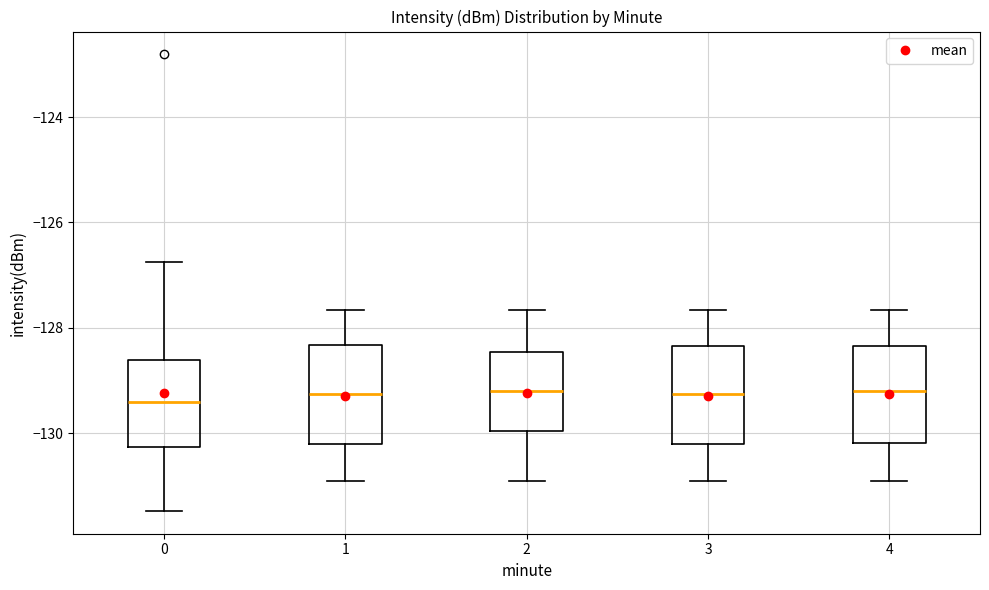

Reading left to right, read every box against the y-axis: the position of its median line, the range the box covers, and the ends of its whiskers. The values are not printed on the chart, so give them approximately, as read against the axis.

0: median -129.4, box -130.2 to -128.6, whiskers -131.4 to -126.8
1: median -129.2, box -130.2 to -128.4, whiskers -131.0 to -127.6
2: median -129.2, box -130.0 to -128.4, whiskers -131.0 to -127.6
3: median -129.2, box -130.2 to -128.4, whiskers -131.0 to -127.6
4: median -129.2, box -130.2 to -128.4, whiskers -131.0 to -127.6